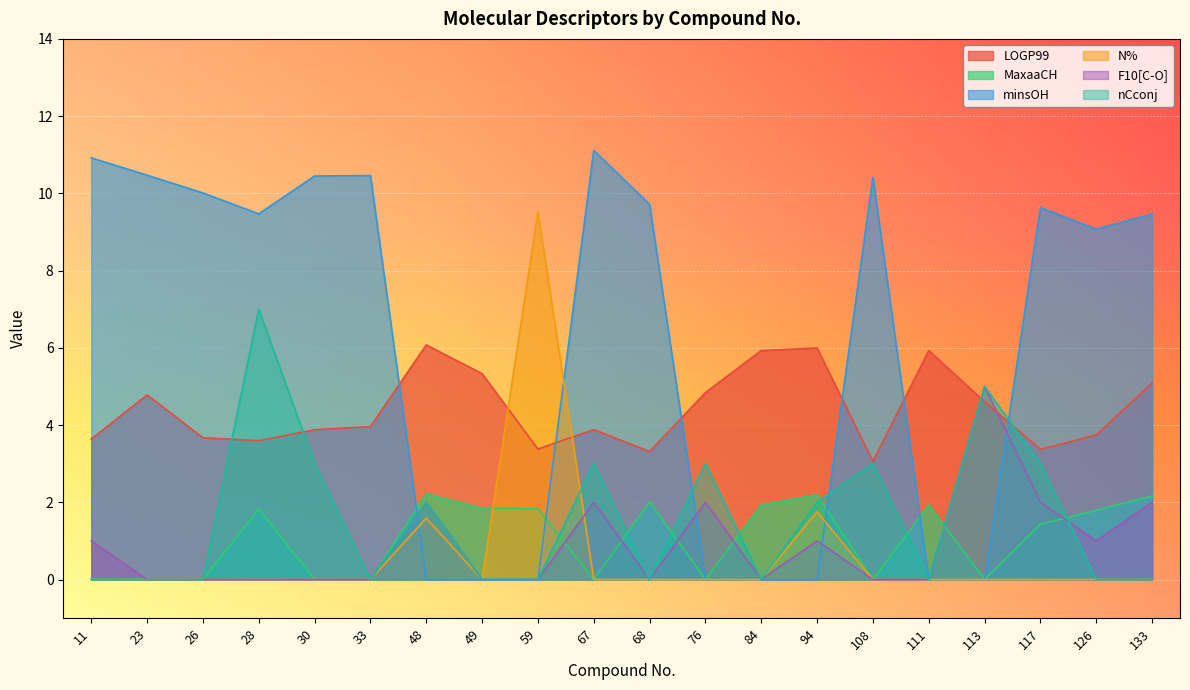

Reading left to right, what are all the values shown in this chart?

LOGP99: 11=3.6	23=4.8	26=3.7	28=3.6	30=3.9	33=4.0	48=6.1	49=5.3	59=3.4	67=3.9	68=3.3	76=4.8	84=5.9	94=6.0	108=3.1	111=5.9	113=4.6	117=3.4	126=3.7	133=5.1
MaxaaCH: 11=0.0	23=0.0	26=0.0	28=1.8	30=0.0	33=0.0	48=2.2	49=1.8	59=1.8	67=0.0	68=2.0	76=0.0	84=1.9	94=2.2	108=0.0	111=1.9	113=0.0	117=1.4	126=1.8	133=2.2
minsOH: 11=10.9	23=10.5	26=10.0	28=9.5	30=10.4	33=10.5	48=0.0	49=0.0	59=0.0	67=11.1	68=9.7	76=0.0	84=0.0	94=0.0	108=10.4	111=0.0	113=0.0	117=9.6	126=9.1	133=9.5
N%: 11=0.0	23=0.0	26=0.0	28=0.0	30=0.0	33=0.0	48=1.6	49=0.0	59=9.5	67=0.0	68=0.0	76=0.0	84=0.0	94=1.8	108=0.0	111=0.0	113=0.0	117=0.0	126=0.0	133=0.0
F10[C-O]: 11=1.0	23=0.0	26=0.0	28=0.0	30=0.0	33=0.0	48=2.0	49=0.0	59=0.0	67=2.0	68=0.0	76=2.0	84=0.0	94=1.0	108=0.0	111=0.0	113=5.0	117=2.0	126=1.0	133=2.0
nCconj: 11=0.0	23=0.0	26=0.0	28=7.0	30=3.0	33=0.0	48=2.0	49=0.0	59=0.0	67=3.0	68=0.0	76=3.0	84=0.0	94=2.0	108=3.0	111=0.0	113=5.0	117=3.0	126=0.0	133=0.0